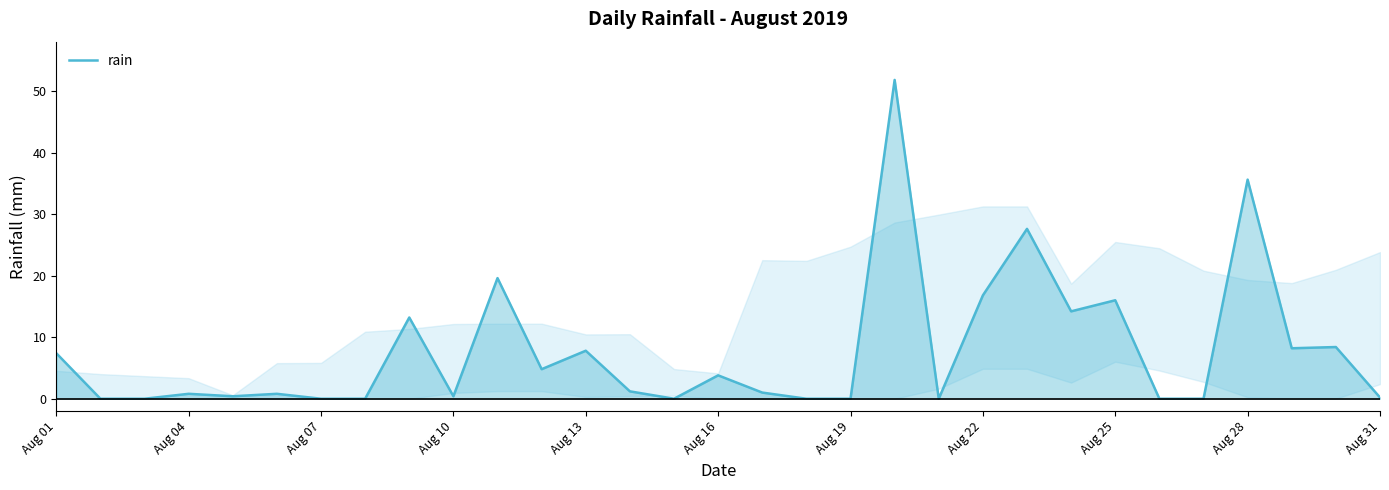

What is the greatest value displayed?

51.8